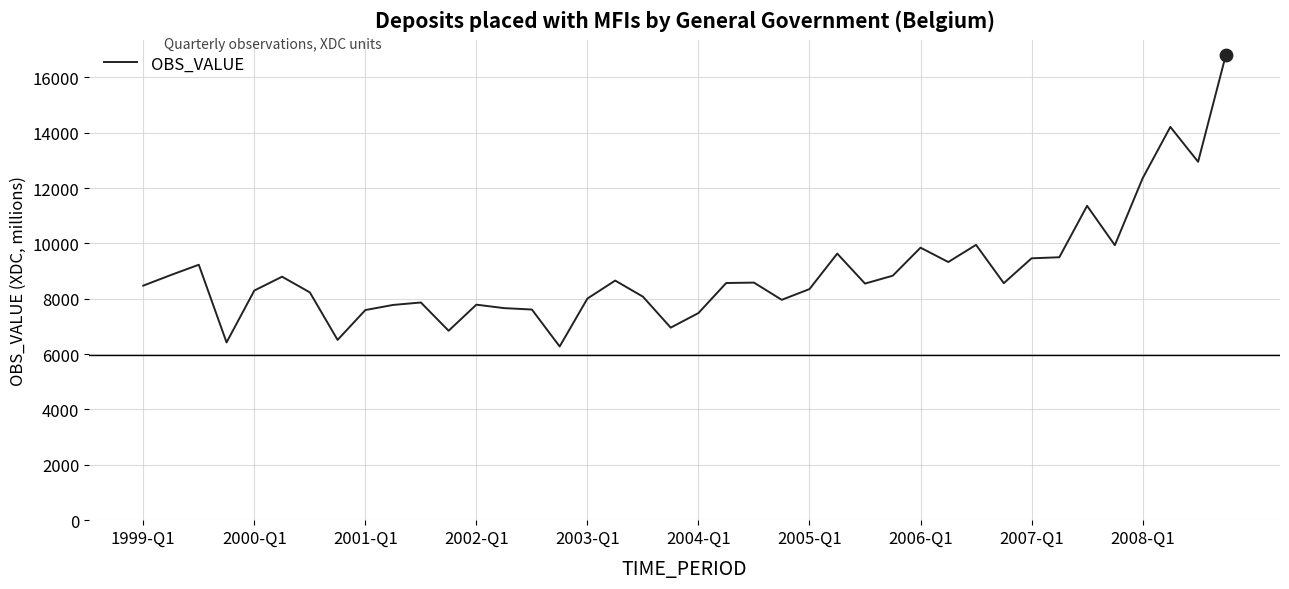

What is the difference between the maximum and minimum values?

10533.9